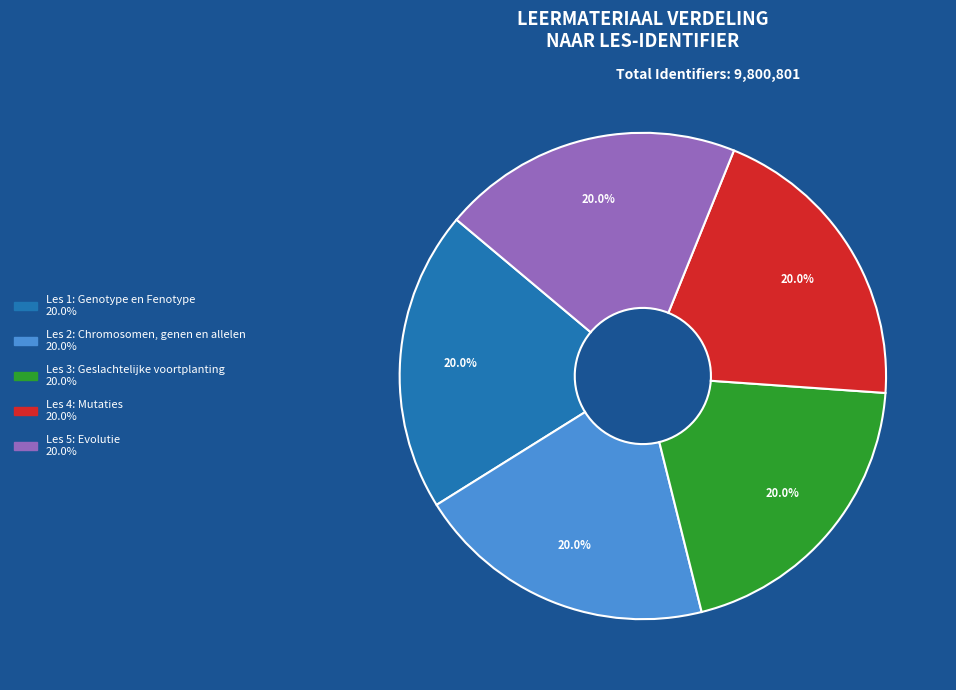

True or false: Les 1: Genotype en Fenotype accounts for 20% of the total.

True